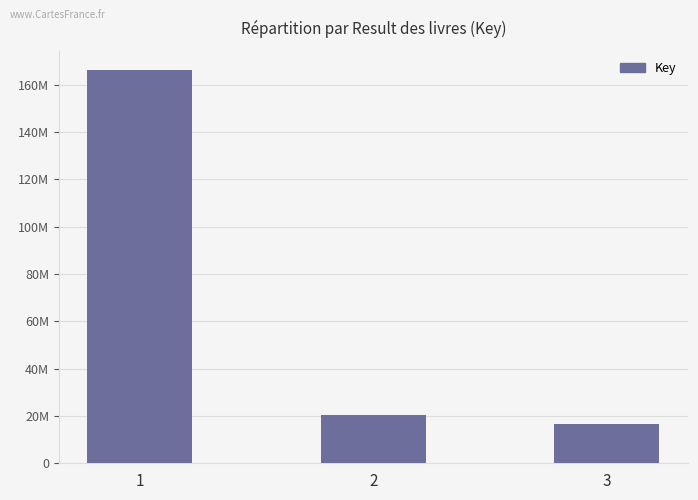

Which category has the lowest value across all series?

3